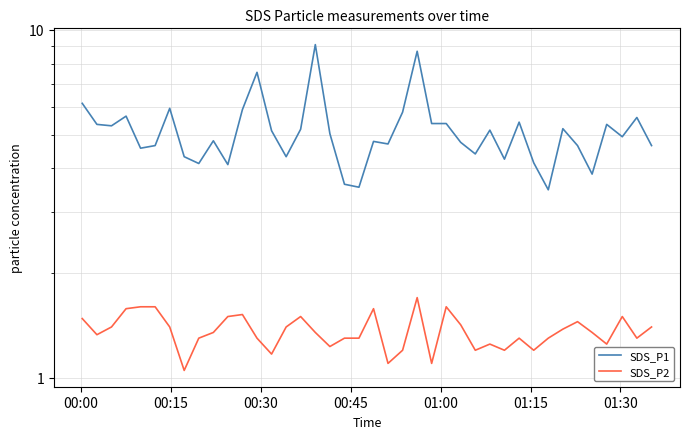

What is the maximum value shown in the chart?

9.1